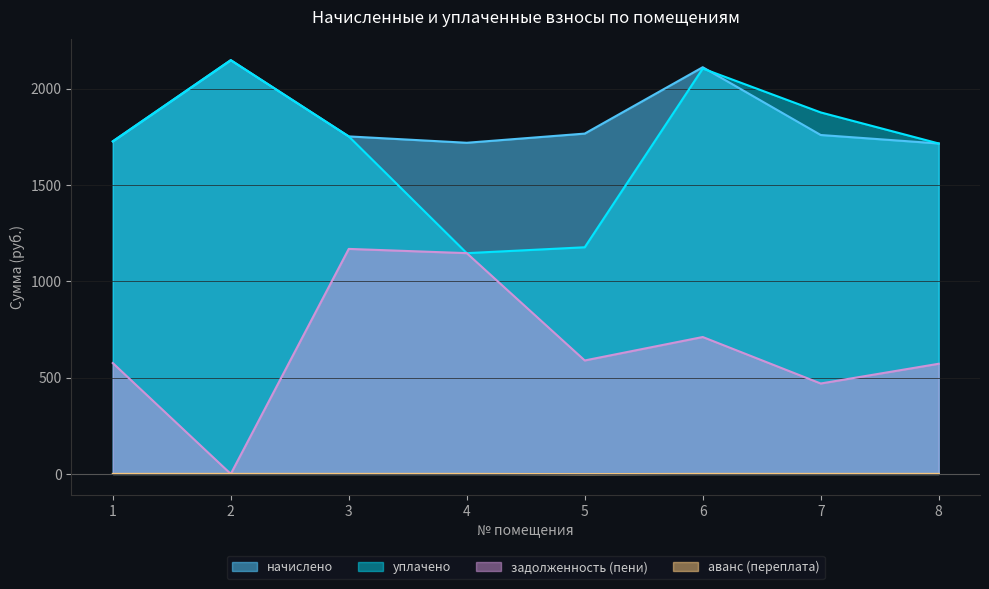

What value does the уплачено series have at 3?

1752.4